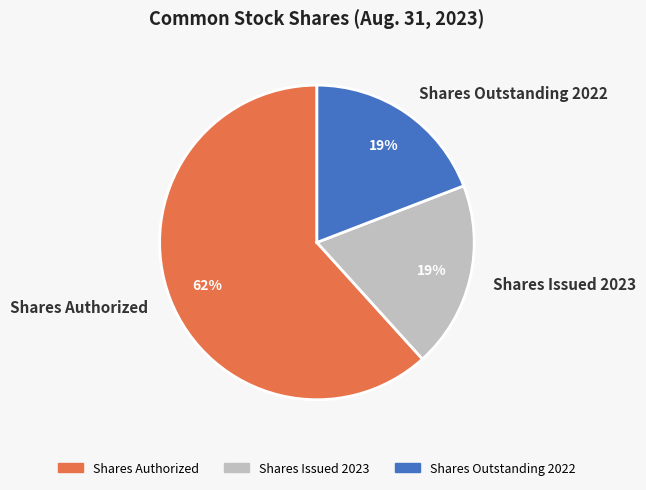

Which slice is the largest?

Shares Authorized